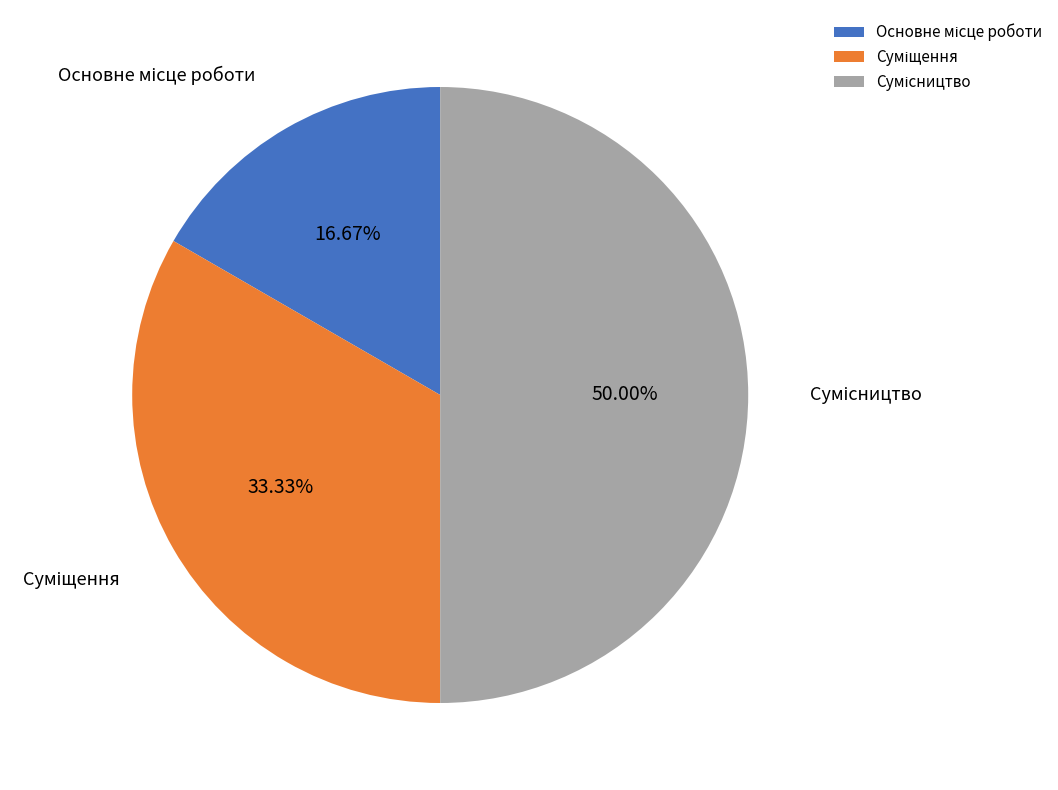

Is Сумісництво the majority of the pie?

No